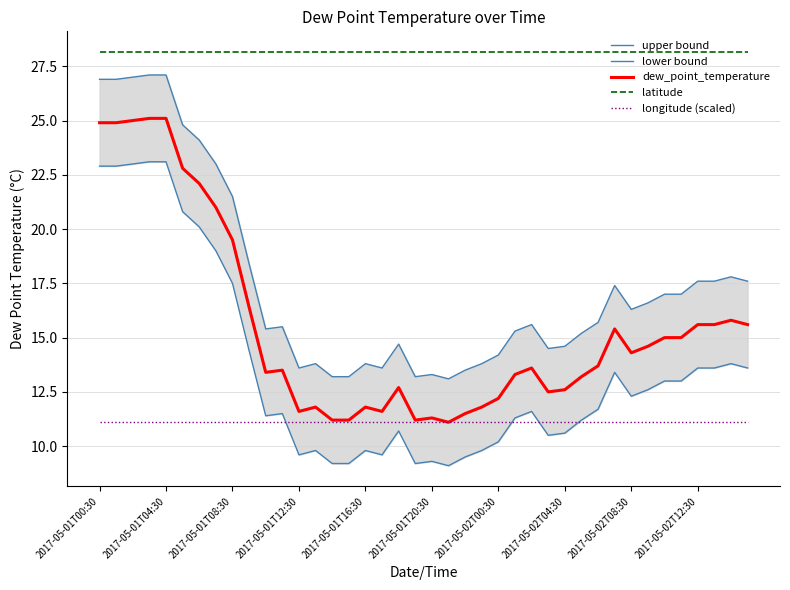

What is the value of the longitude (scaled) point at the 5th from the left?

11.1